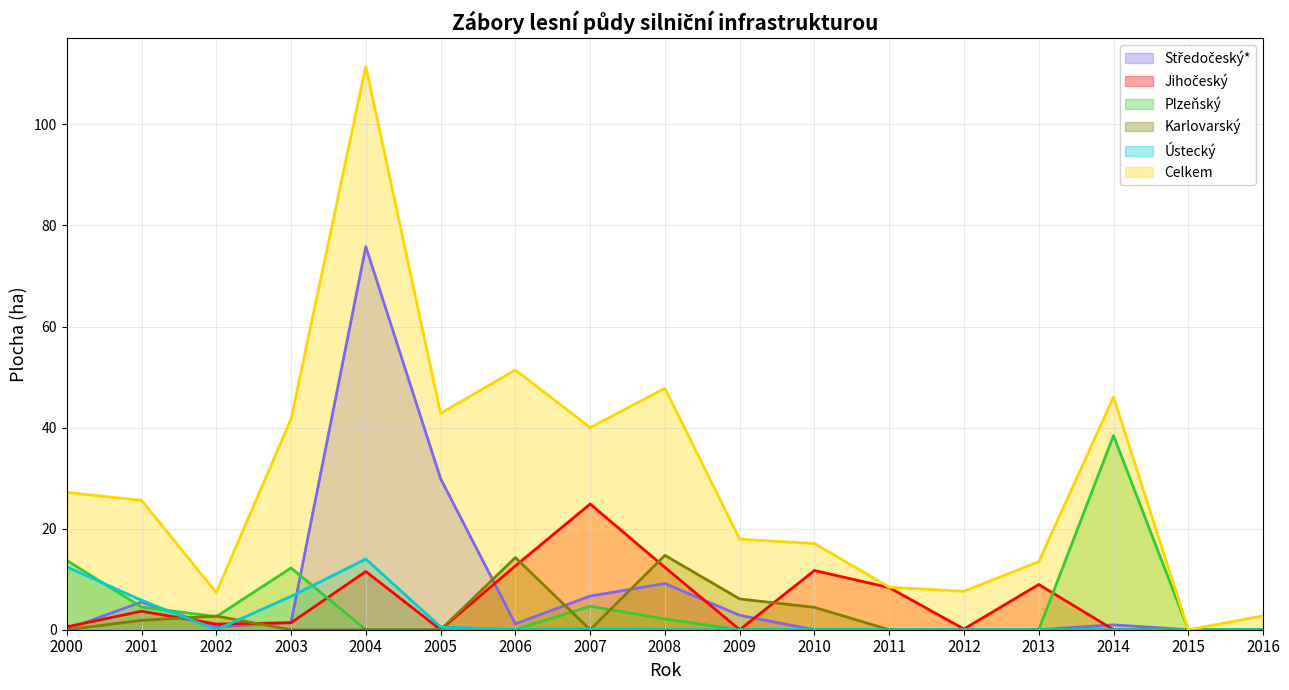

How many data points in Plzeňský are above 0?

7